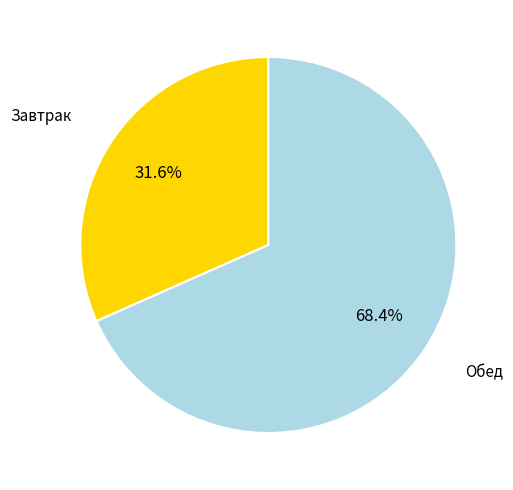

What percentage is the Завтрак slice, to the nearest percent?

32%